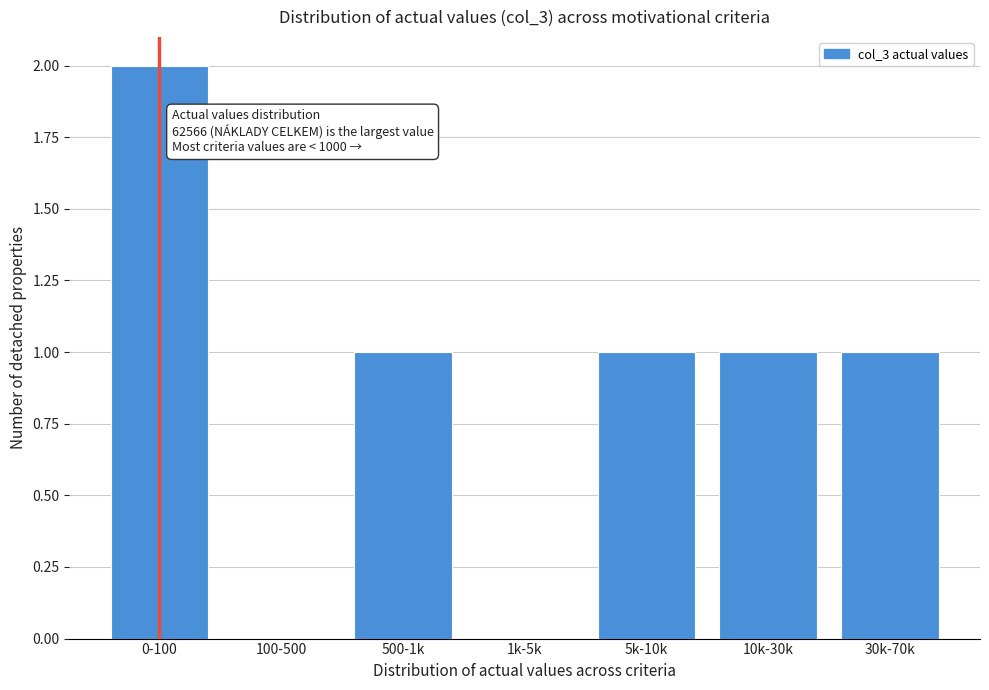

Reading right to left, what are all the values shown in this chart?

30k-70k=1	10k-30k=1	5k-10k=1	1k-5k=0	500-1k=1	100-500=0	0-100=2